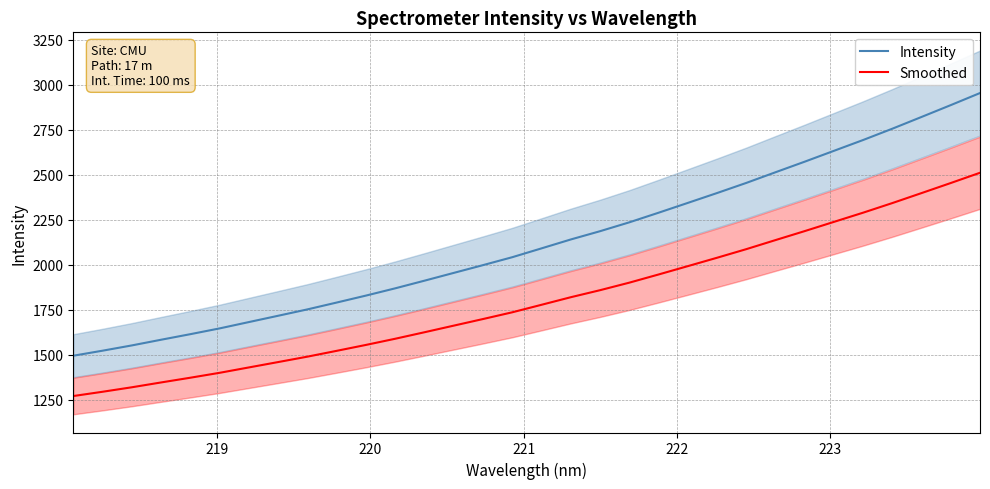

Reading right to left, extract all data points from this chart.

Intensity: 2953.8	2886.8	2820.9	2755.6	2692.8	2632.5	2572.2	2513.5	2454.1	2397.9	2343.1	2288.5	2235.1	2185.9	2140.0	2090.6	2041.4	1997.4	1954.2	1911.0	1868.5	1828.1	1789.5	1751.4	1716.0	1680.9	1645.7	1613.6	1582.7	1551.0	1521.7	1493.8
Smoothed: 2510.7	2453.7	2397.8	2342.3	2288.9	2237.7	2186.4	2136.5	2086.0	2038.2	1991.6	1945.3	1899.9	1858.0	1819.0	1777.0	1735.2	1697.8	1661.1	1624.3	1588.2	1553.9	1521.0	1488.7	1458.6	1428.8	1398.9	1371.6	1345.3	1318.4	1293.5	1269.7